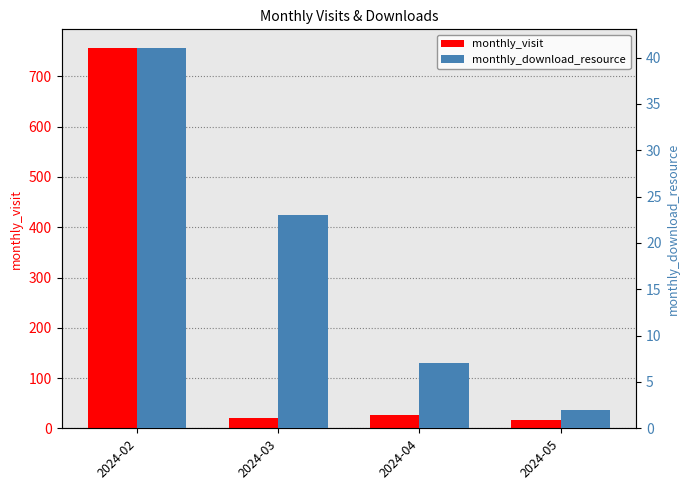

What is the total value across all series at 2024-05?

19